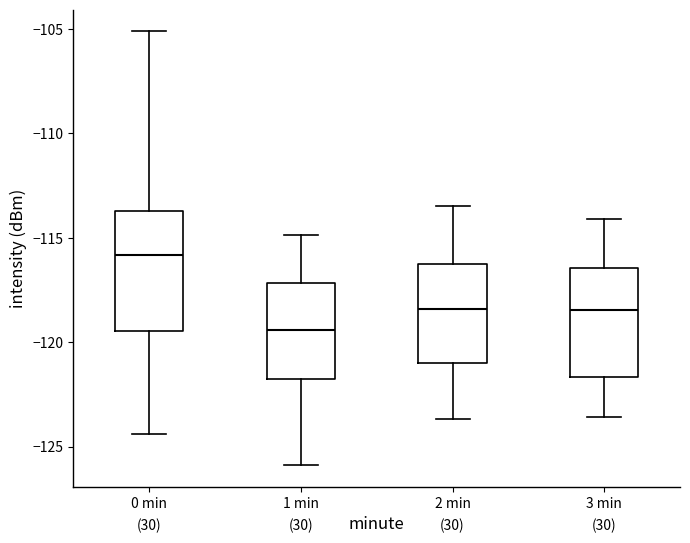

Which box is the tallest, from its lower edge to its upper edge?

0 min